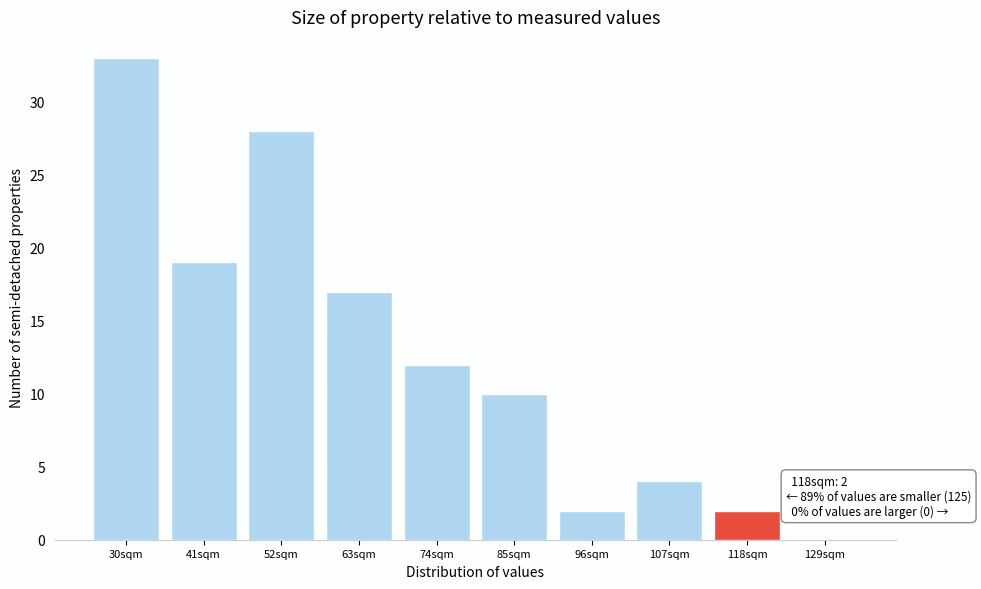

Reading left to right, transcribe all the data shown in this chart.

30sqm=33	41sqm=19	52sqm=28	63sqm=17	74sqm=12	85sqm=10	96sqm=2	107sqm=4	118sqm=2	129sqm=0